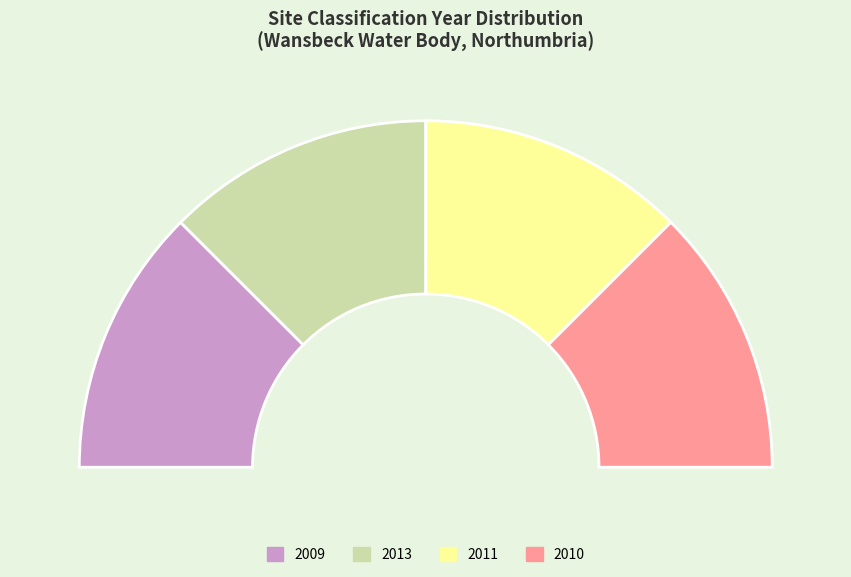

What is the total percentage of 2011 and 2009?

50.0%